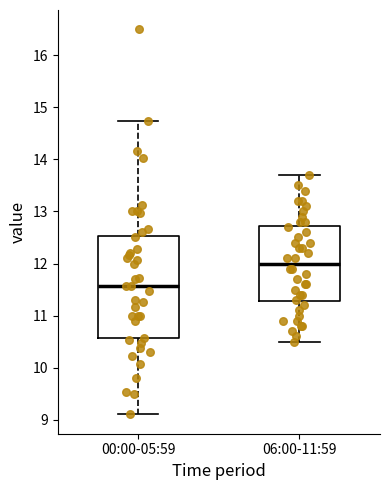

Reading left to right, read every box against the y-axis: the position of its median line, the range the box covers, and the ends of its whiskers. The values are not printed on the chart, so give them approximately, as read against the axis.

00:00-05:59: median 11.6, box 10.6 to 12.5, whiskers 9.1 to 14.7
06:00-11:59: median 12.0, box 11.3 to 12.7, whiskers 10.5 to 13.7